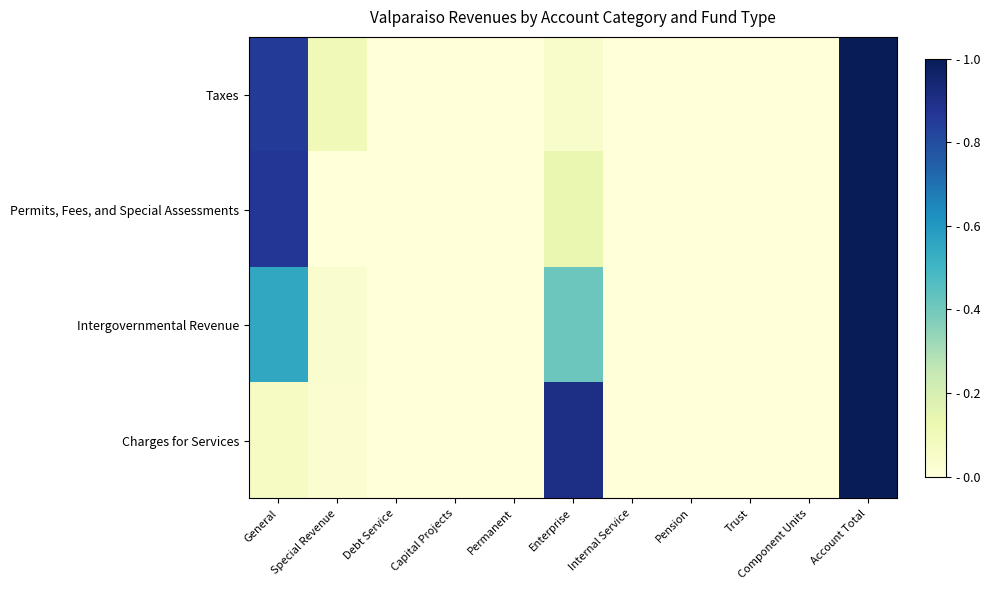

What is the greatest value displayed?

1.0